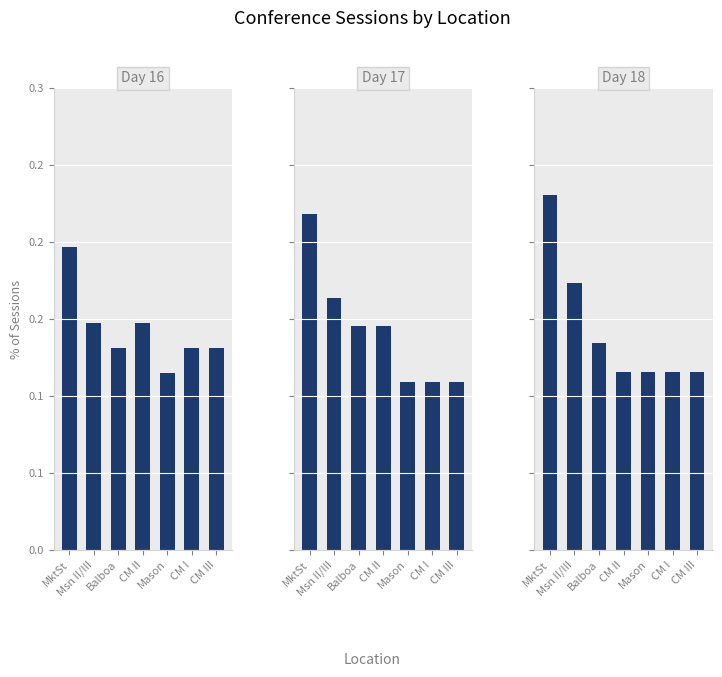

How many Day 18 values are between 0 and 1?

7